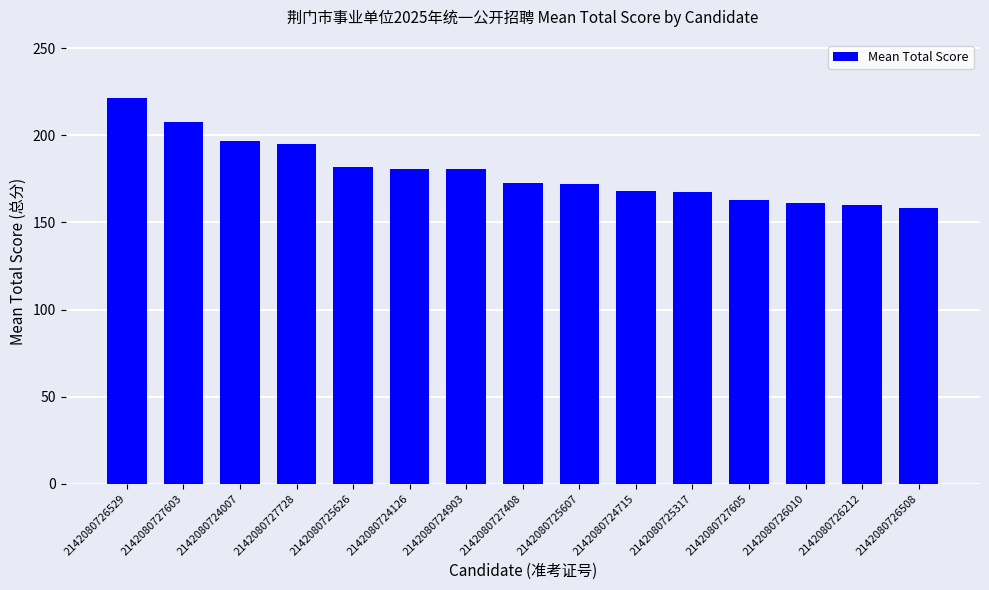

Where does the data first go above 172?

2142080726529